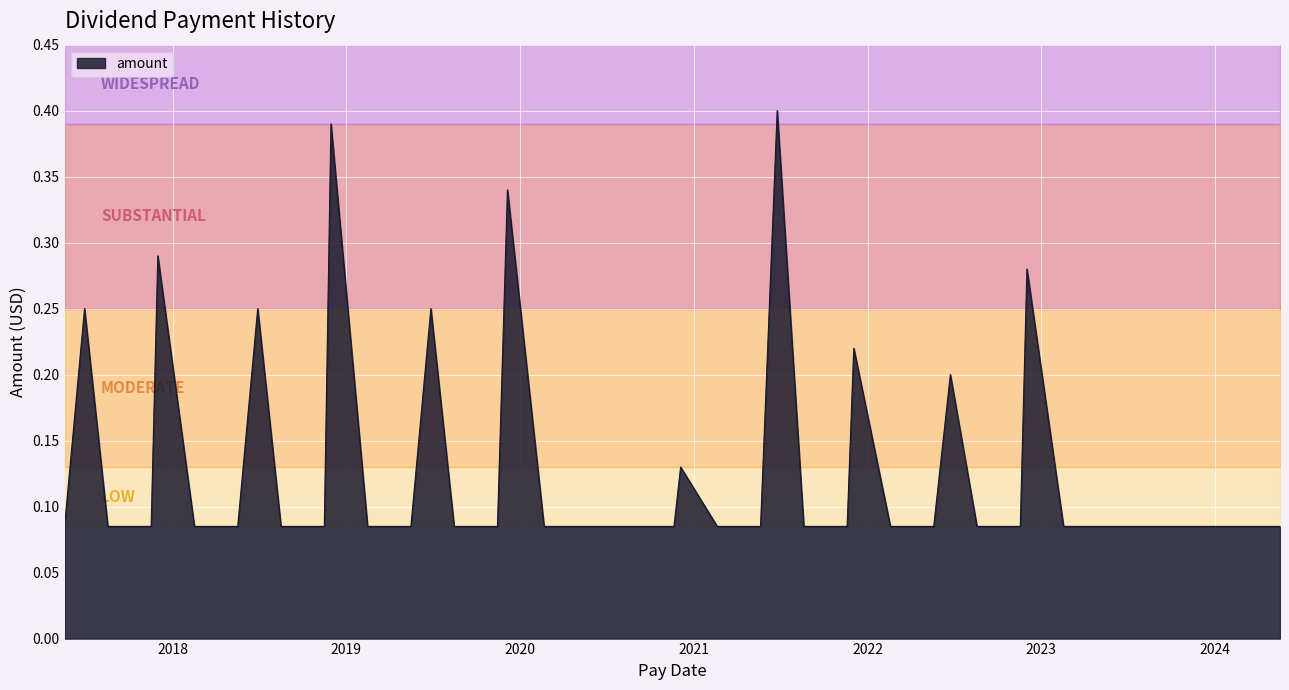

True or false: there are more than 1 points higher than both neighbors.

True